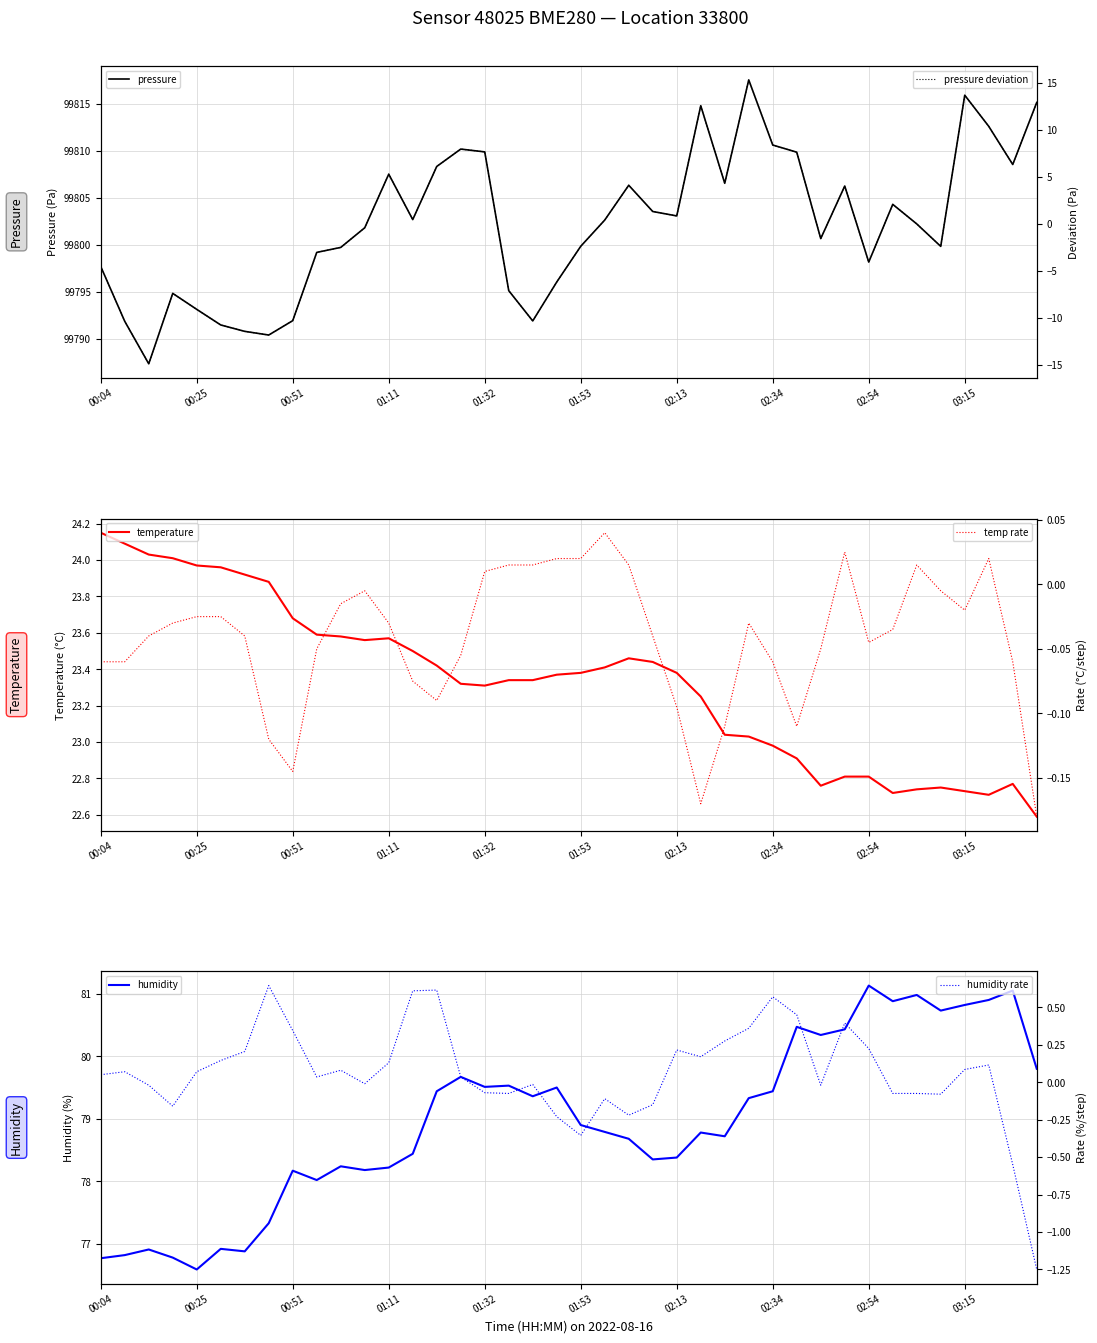

What is the lowest value of the pressure series?

99787.3